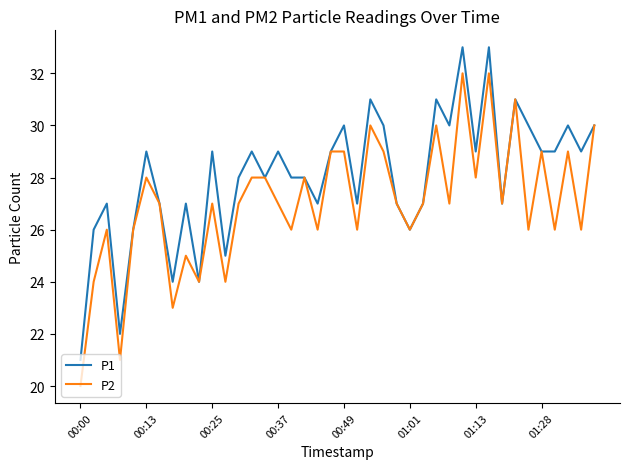

How many lines are shown in the chart?

2